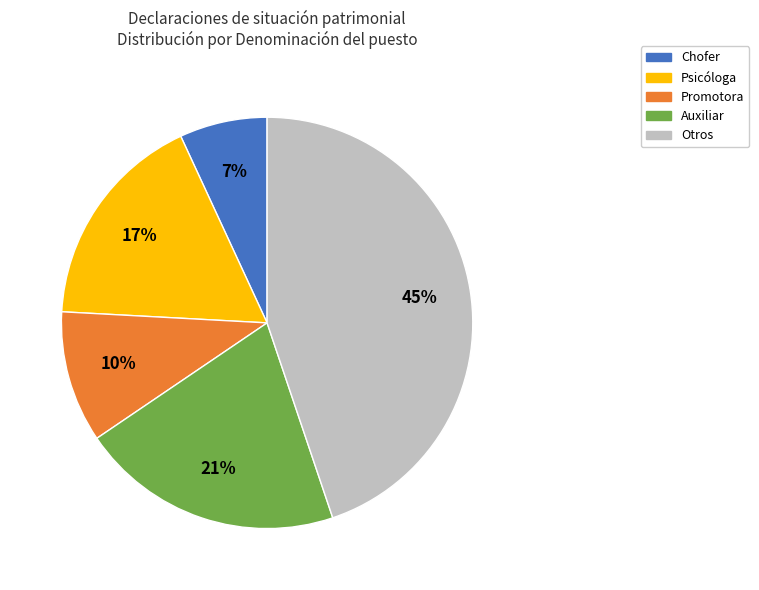

To the nearest percent, what is the average slice percentage?

20%